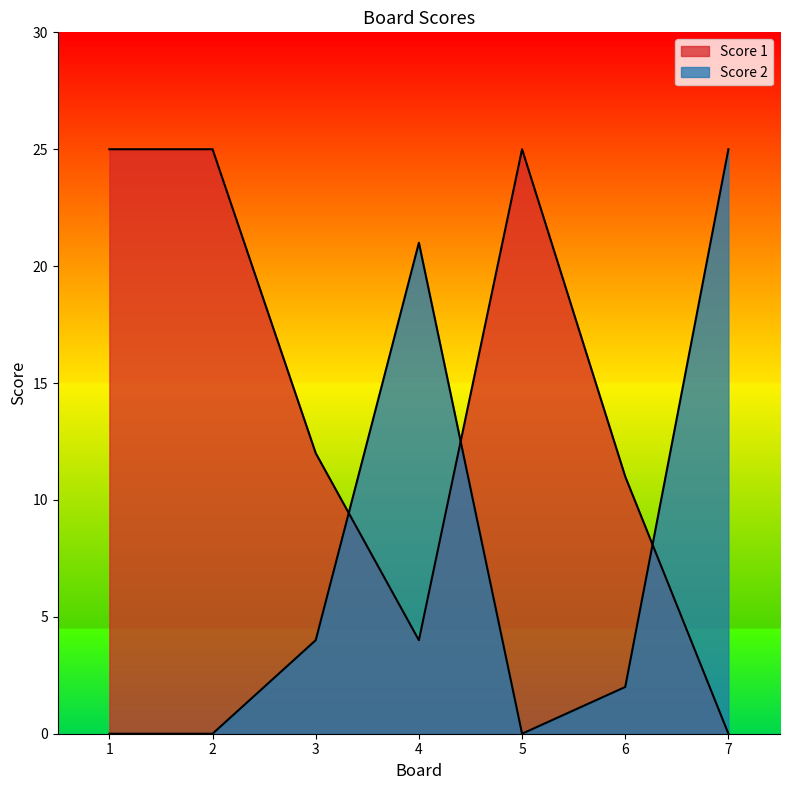

Reading left to right, what are all the values shown in this chart?

Score 1: 1=25	2=25	3=12	4=4	5=25	6=11	7=0
Score 2: 1=0	2=0	3=4	4=21	5=0	6=2	7=25